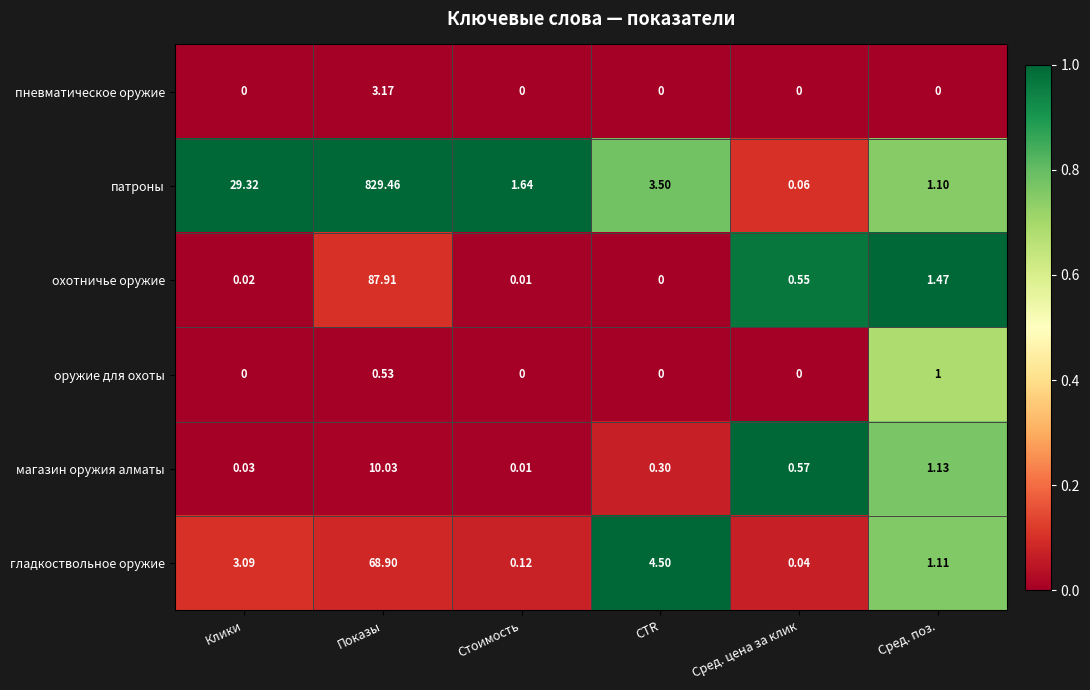

List the labels in order of охотничье оружие value, smallest first.

CTR, Стоимость, Клики, Сред. цена за клик, Сред. поз., Показы